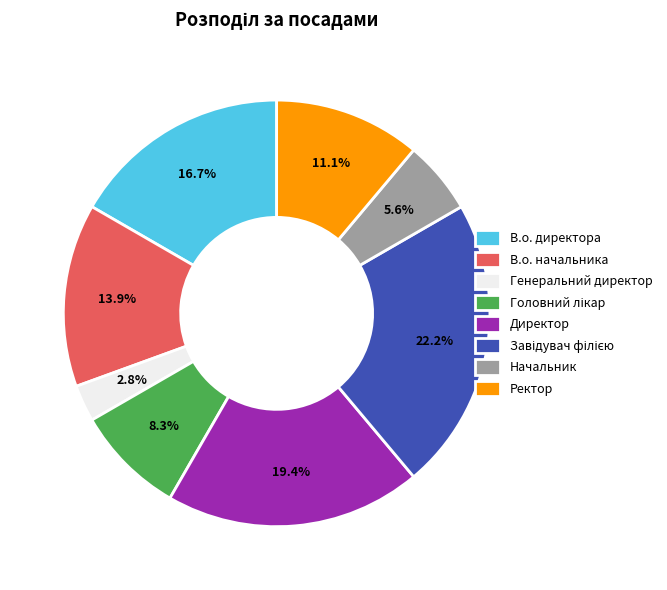

How many segments does this pie chart have?

8